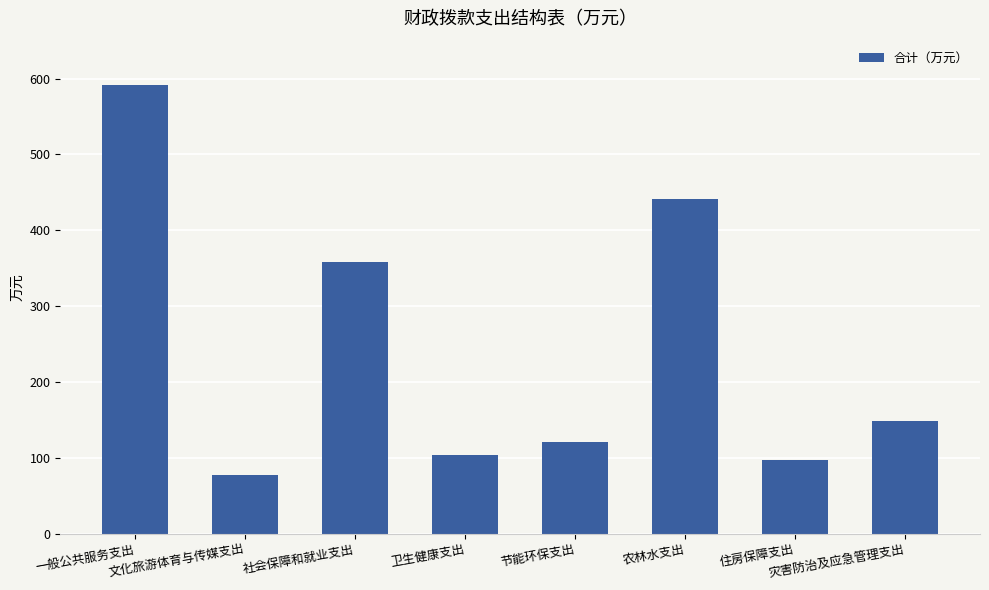

Reading left to right, transcribe all the data shown in this chart.

一般公共服务支出=590.9	文化旅游体育与传媒支出=76.9	社会保障和就业支出=358.4	卫生健康支出=103.6	节能环保支出=120.9	农林水支出=441.6	住房保障支出=97.7	灾害防治及应急管理支出=148.2